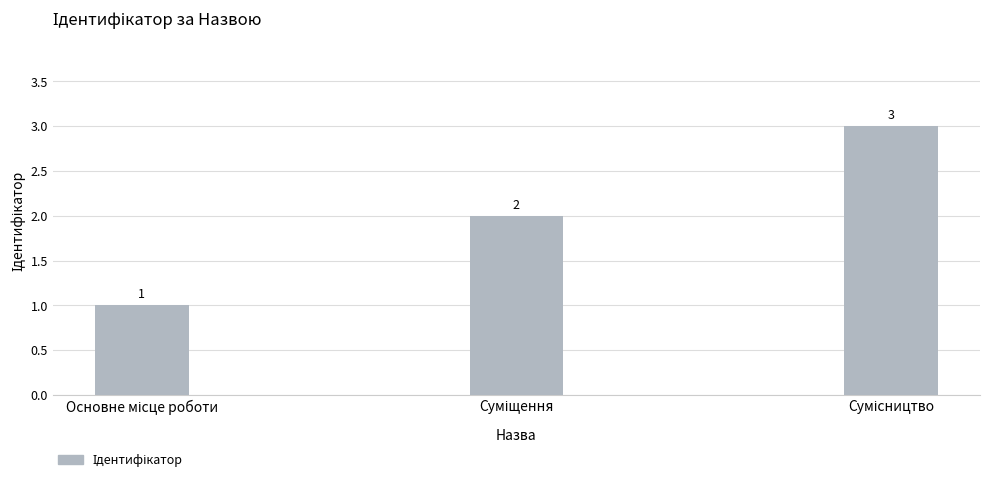

How many bars are there in total?

3